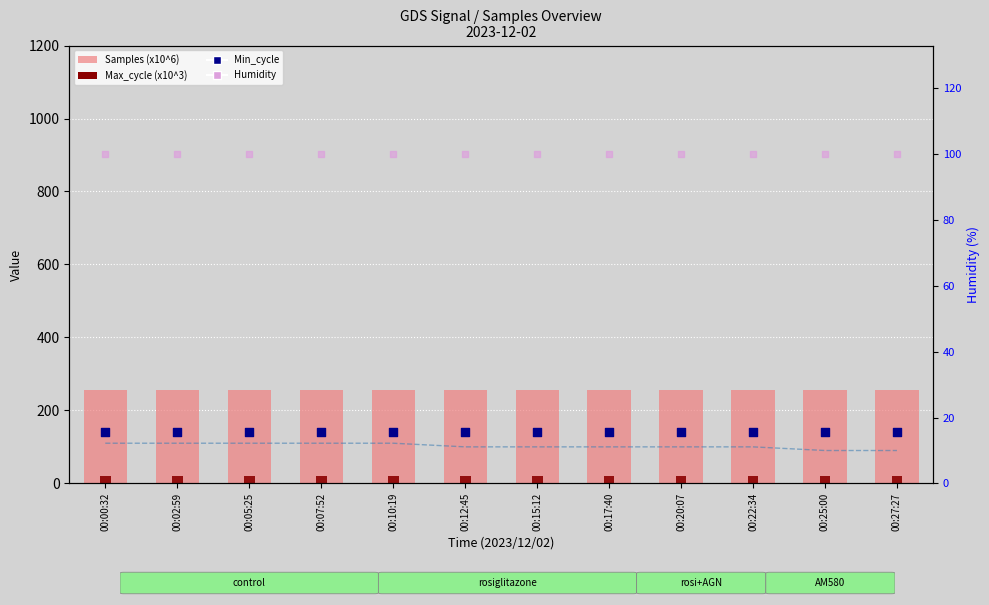

Which series reaches the minimum Y coordinate?

Max_cycle (x10^3)